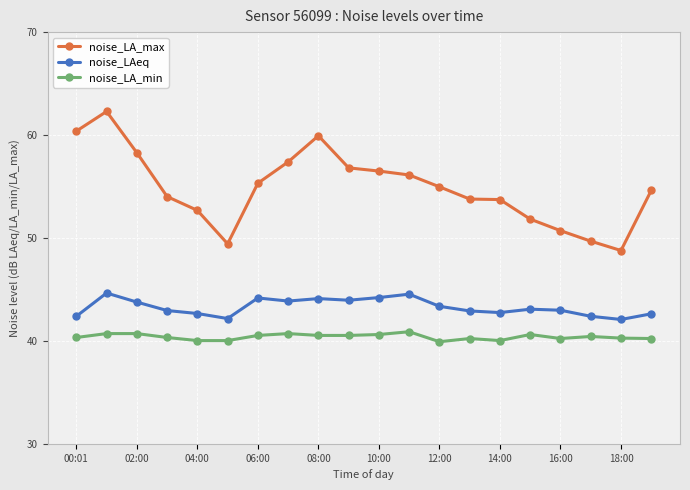

What is the lowest value of the noise_LA_min series?

39.9